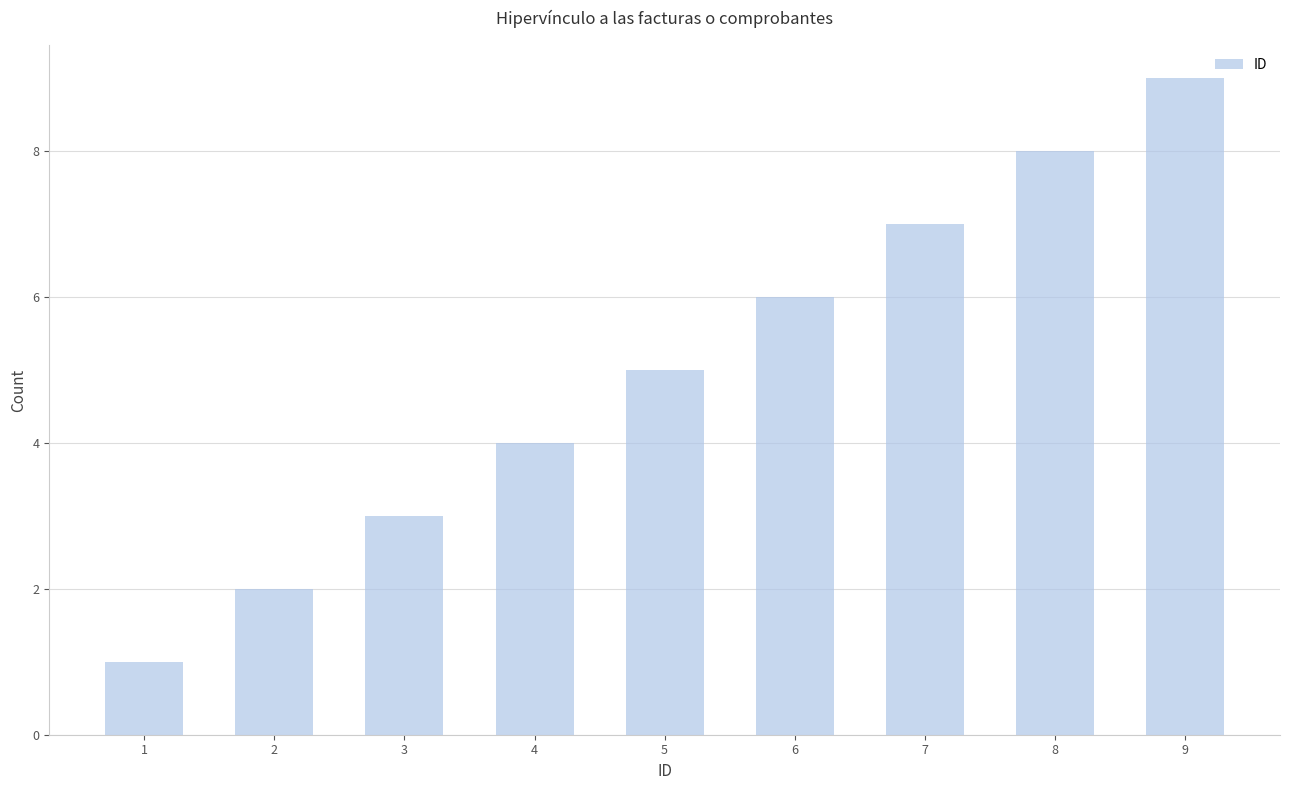

List the labels in order of value, smallest first.

1, 2, 3, 4, 5, 6, 7, 8, 9